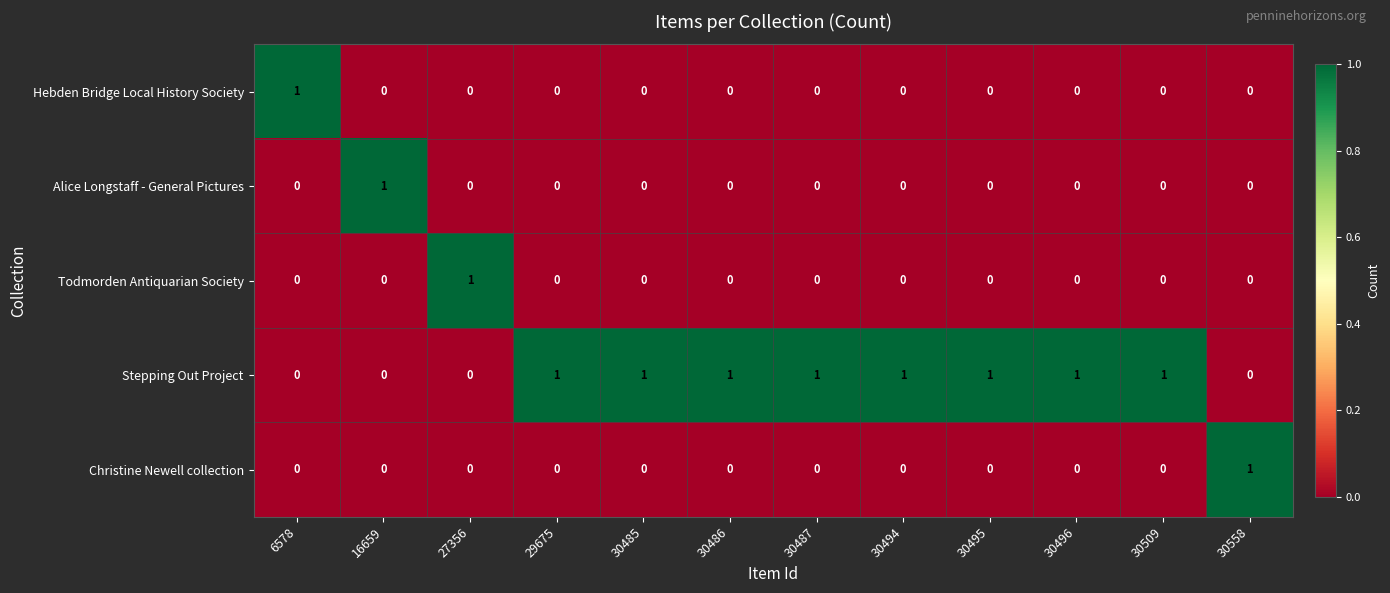

What is the sum of all Stepping Out Project values?

8